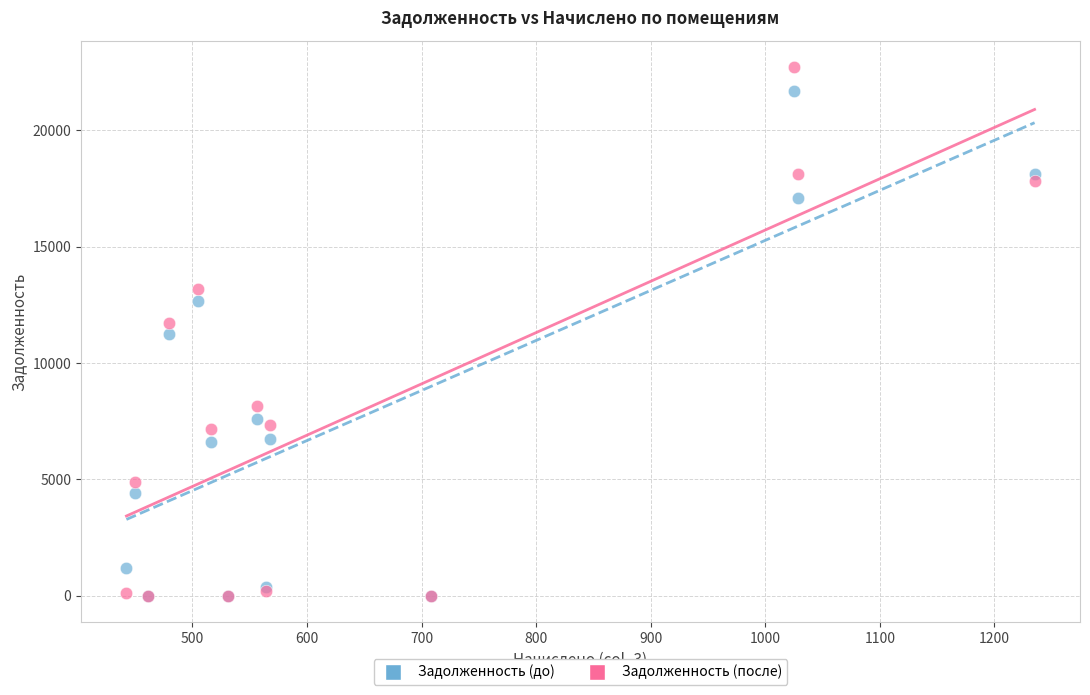

In the Задолженность (до) series, what Y value is closest to 10845?

11228.1